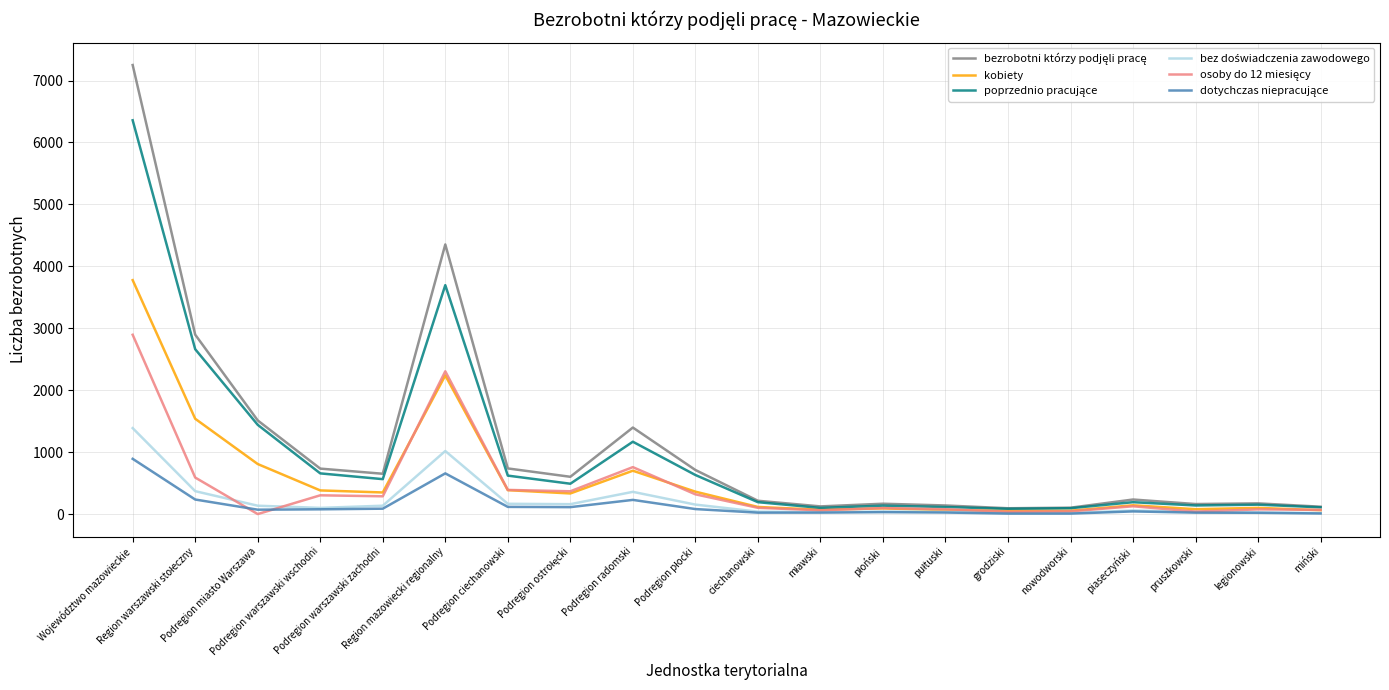

Which series has the widest spread of values?

bezrobotni którzy podjęli pracę